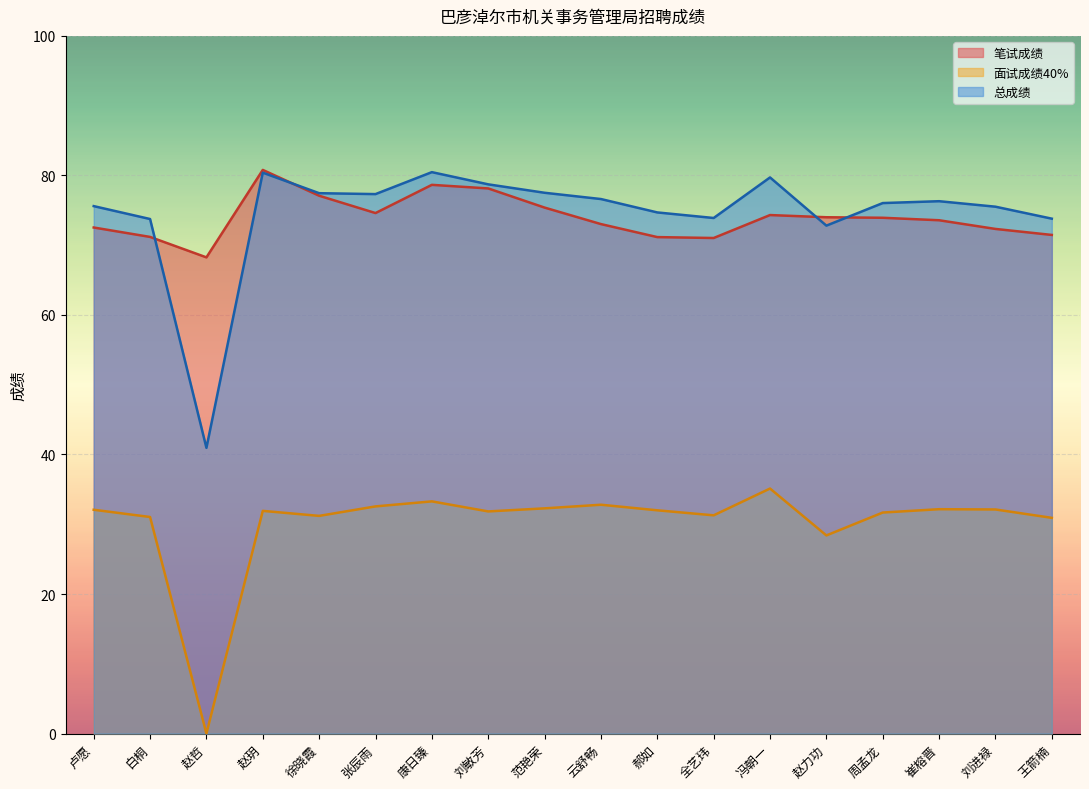

What are all the series names shown in the legend?

笔试成绩, 面试成绩40%, 总成绩